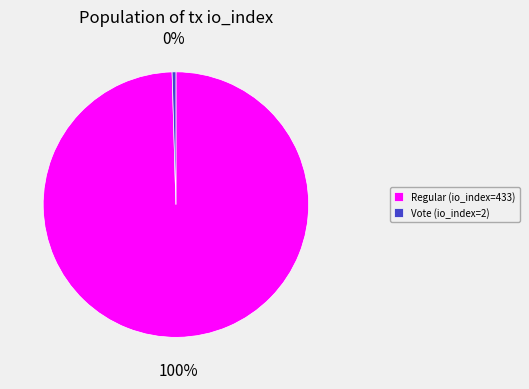

To the nearest percent, what is the average slice percentage?

50%